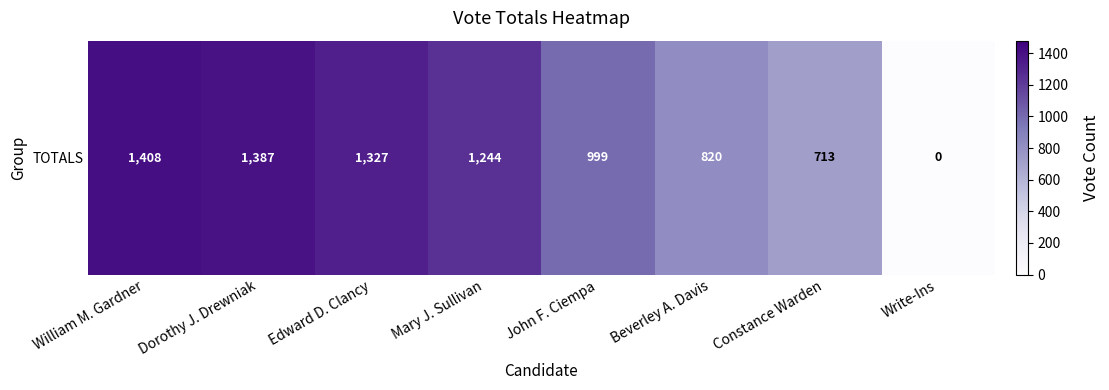

What is the difference between the maximum and minimum values?

1408